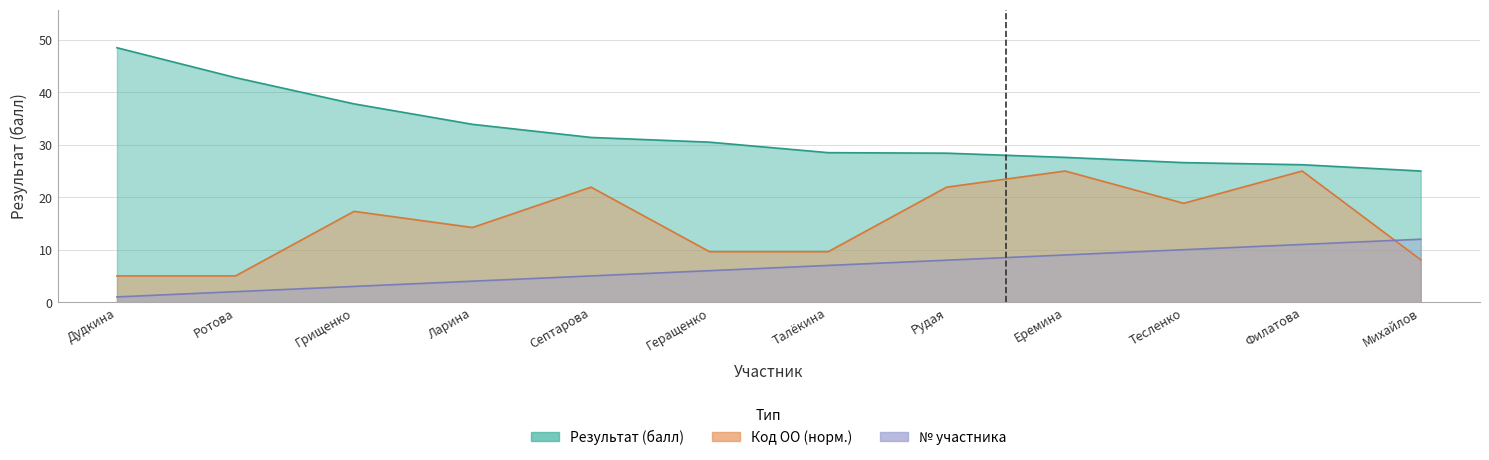

What is the label of the 5th point from the right?

Рудая